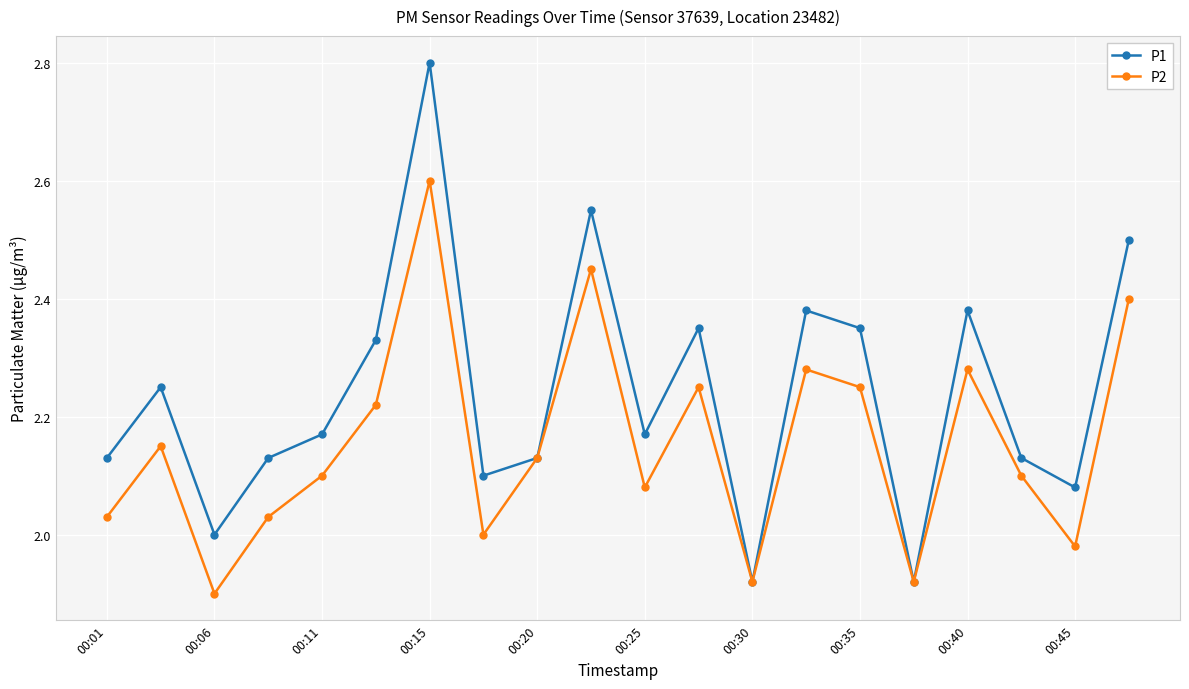

Which series has the largest total across all categories?

P1